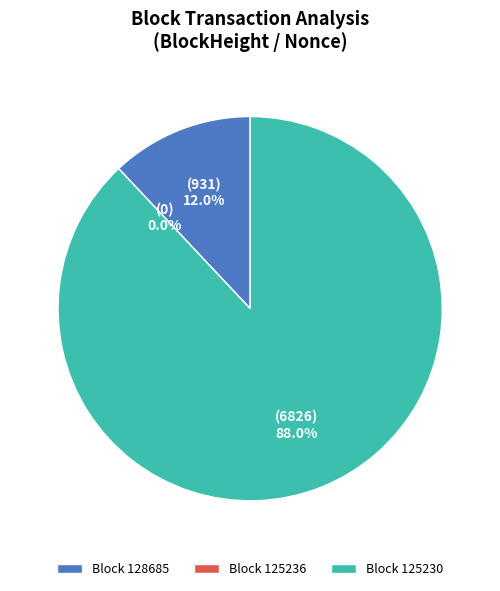

To the nearest percent, what is the combined percentage of 128685 and 125230?

100%